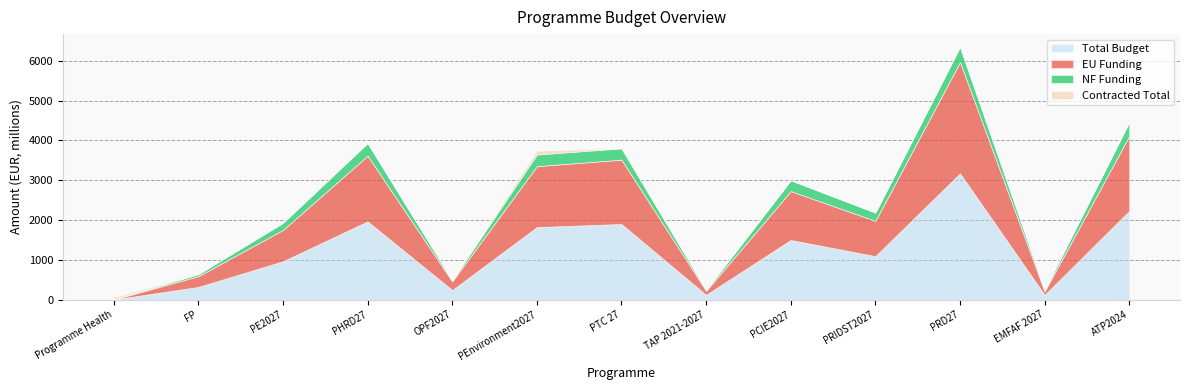

How many series are shown in this chart?

4